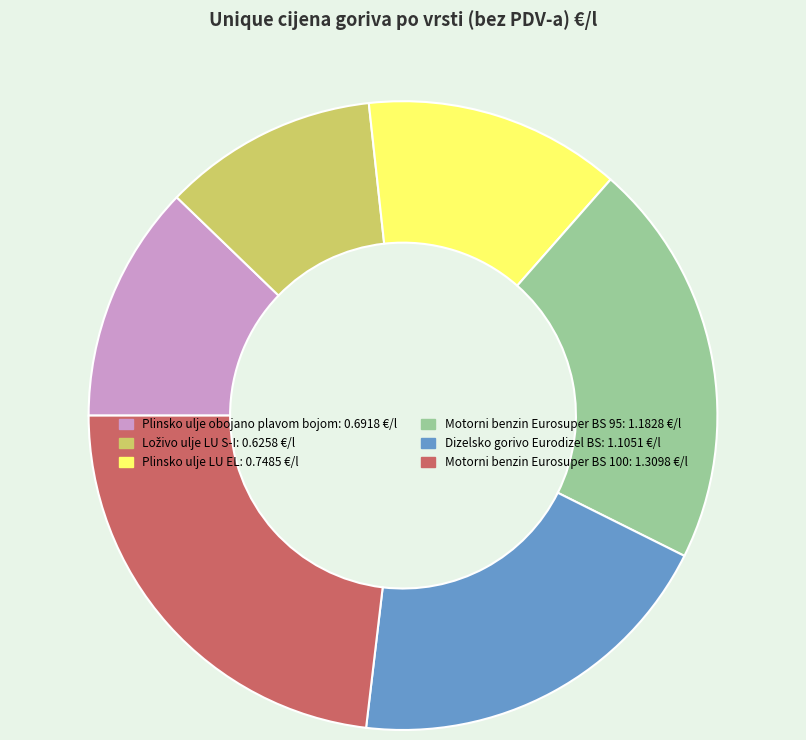

Approximately how many times larger is the value at Dizelsko gorivo Eurodizel BS compared to Motorni benzin Eurosuper BS 95?

0.9